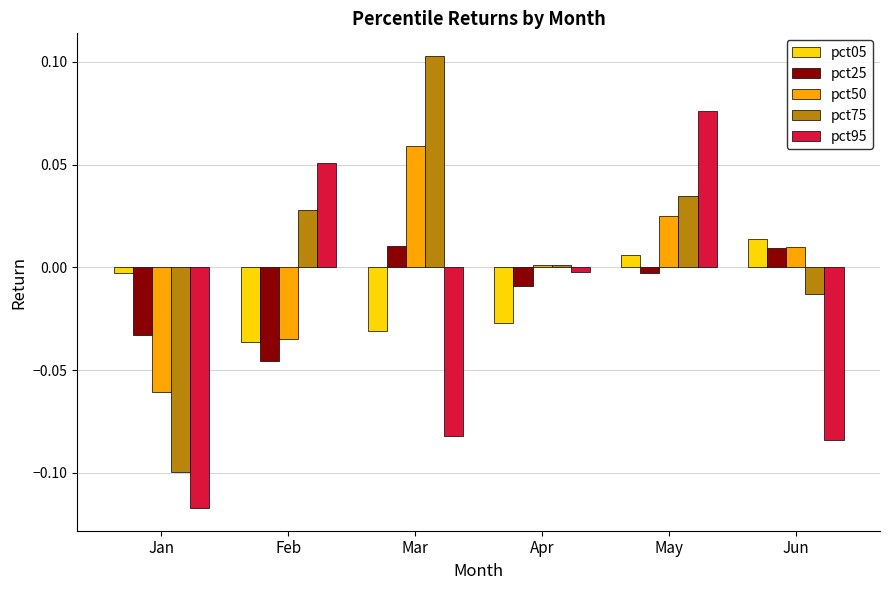

Which category has the highest value in the pct50 series?

Mar